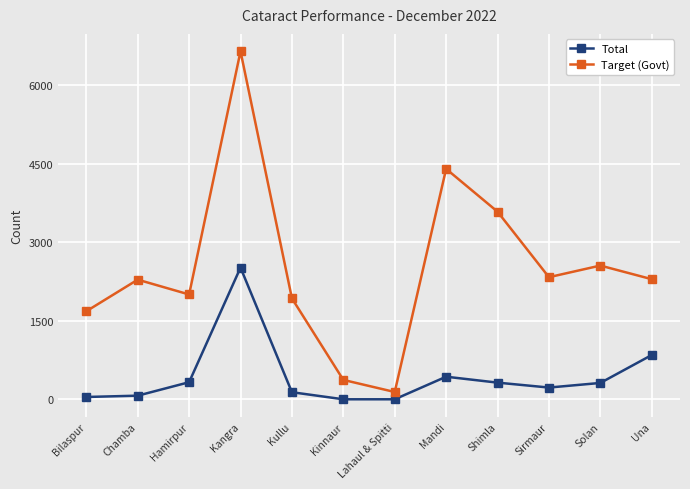

Which series has the widest spread of values?

Target (Govt)